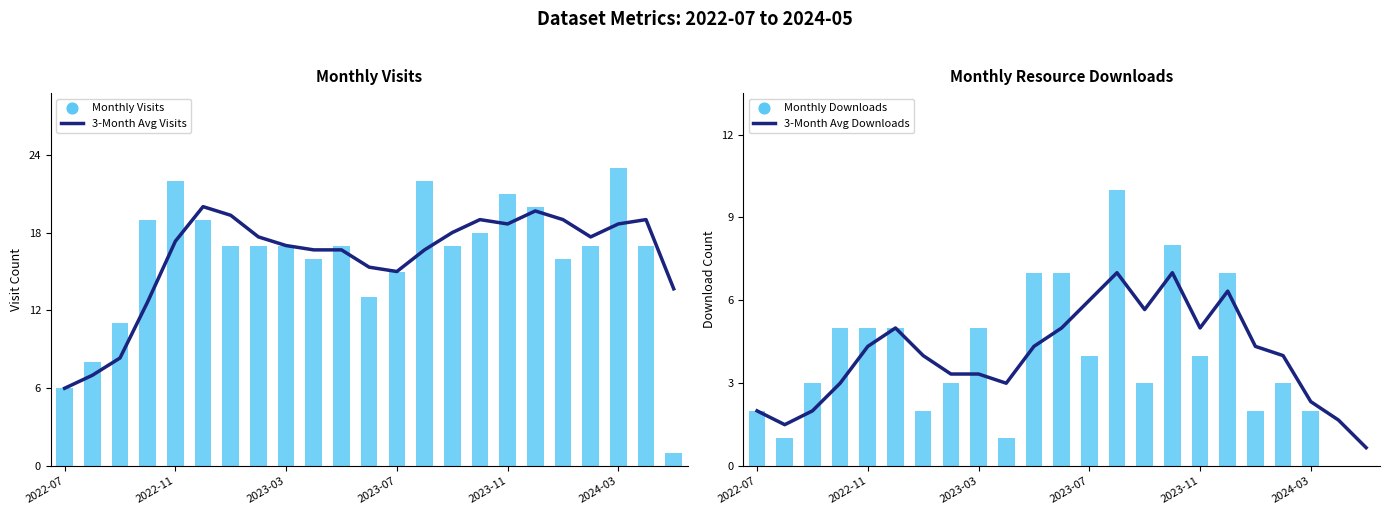

At which category is the sum across all series the highest?

13